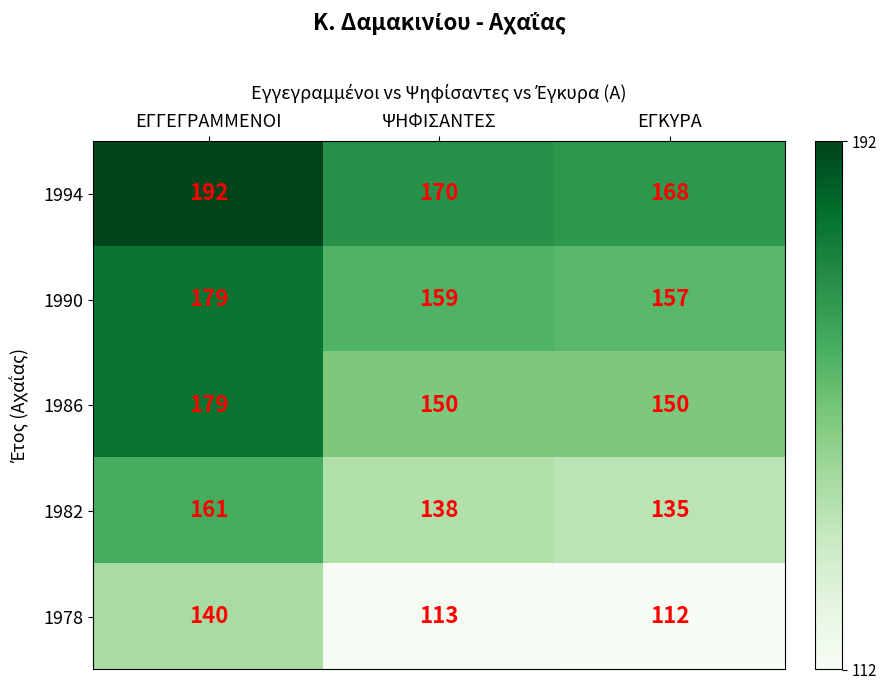

Count the number of categories in the chart.

3